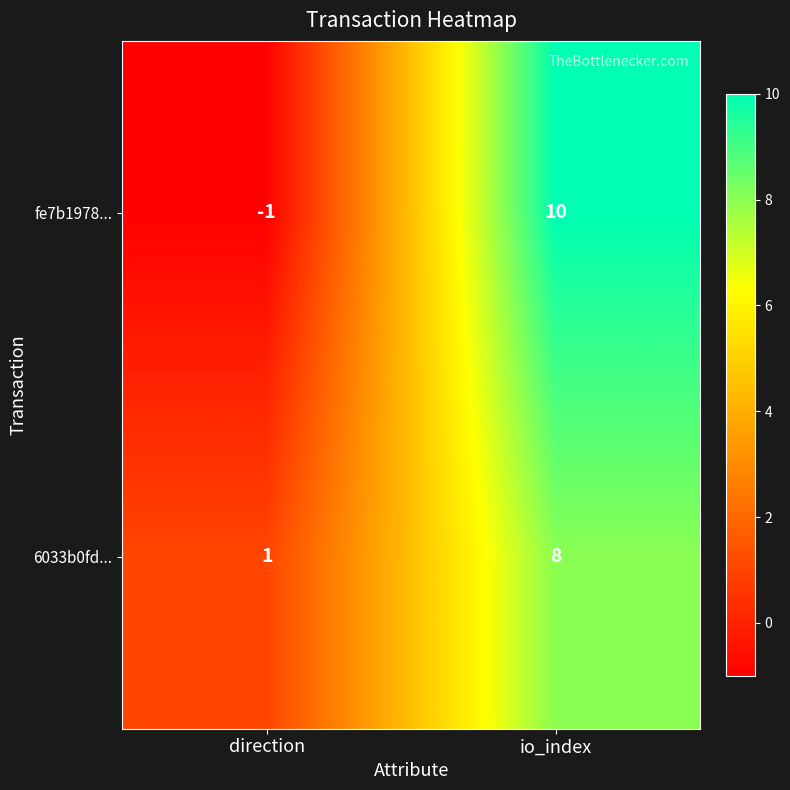

Reading left to right, extract all data points from this chart.

fe7b1978...: -1	10
6033b0fd...: 1	8